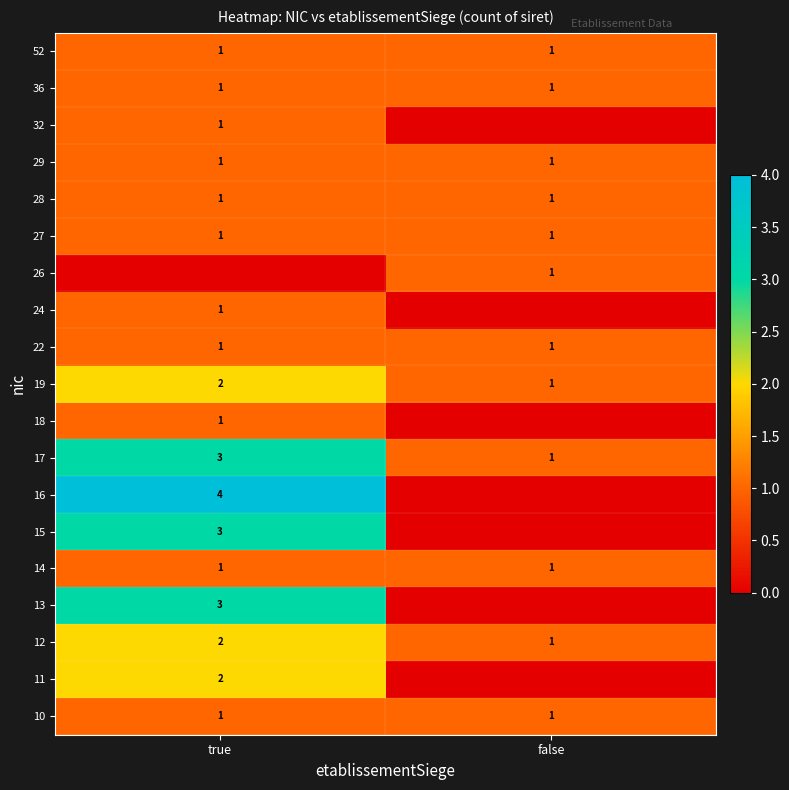

How many series are shown in this chart?

19